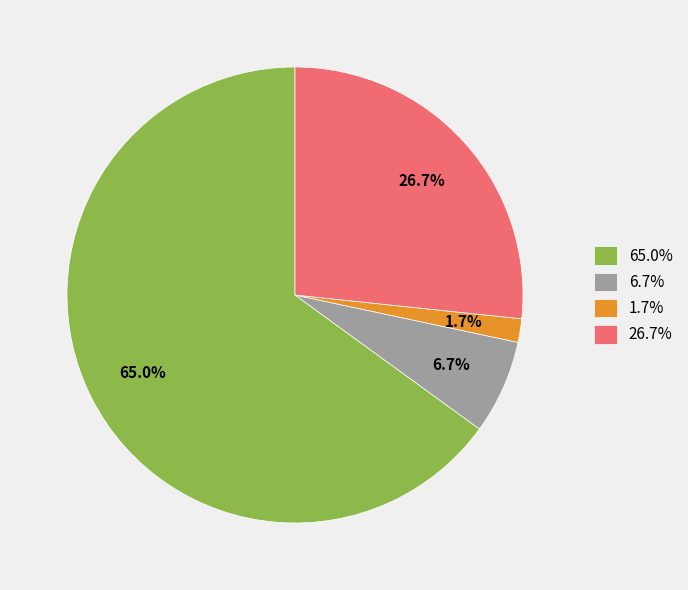

Does any single category account for the majority?

Yes